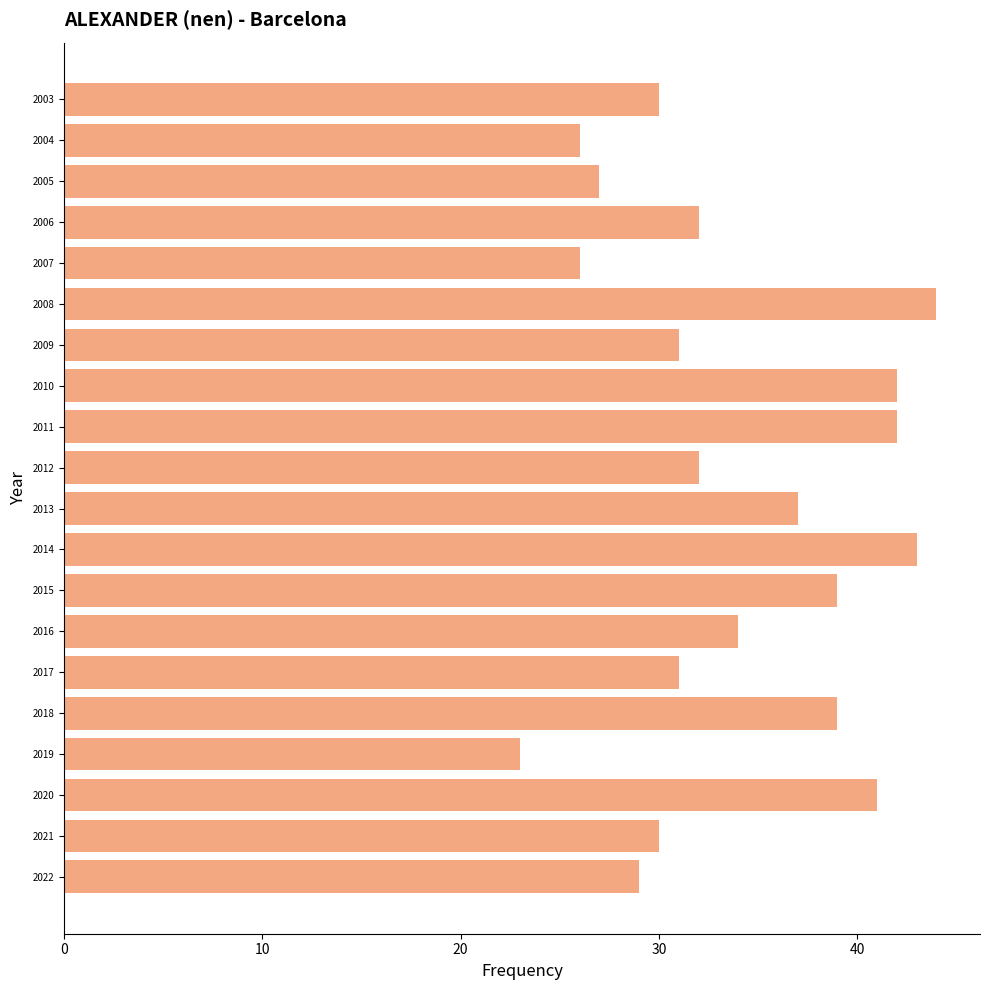

Approximately how many times larger is the value at 2008 compared to 2009?

1.4